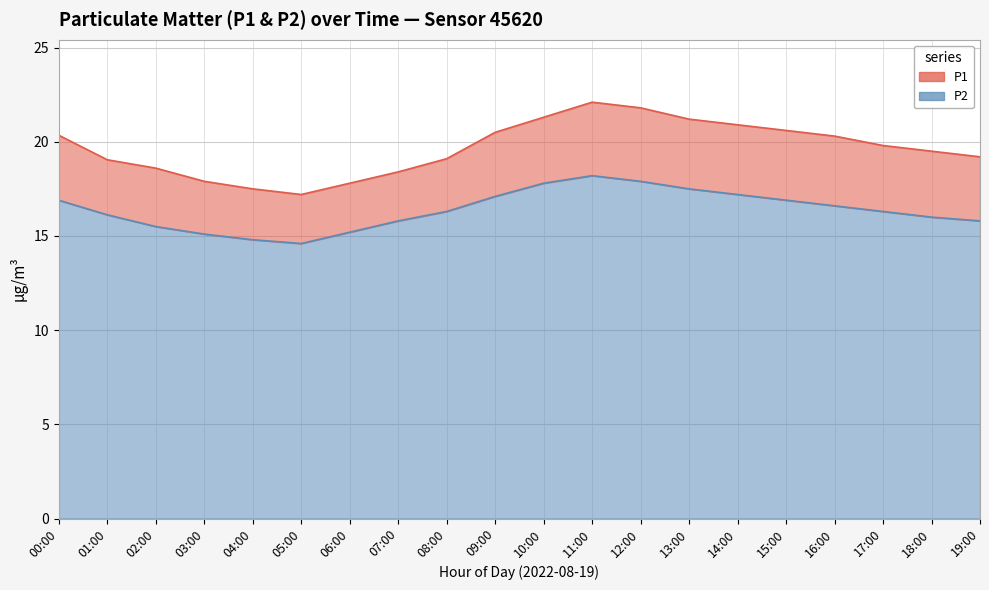

True or false: P2 has a value of 21.7 at 17:00.

False